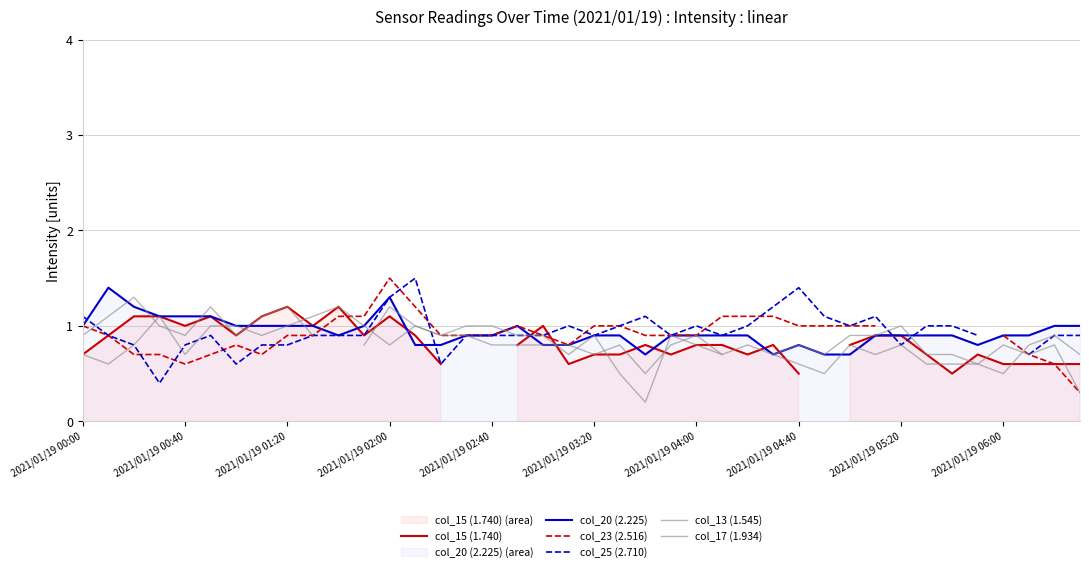

How many times do col_15 (1.740) and col_13 (1.545) cross each other?

15